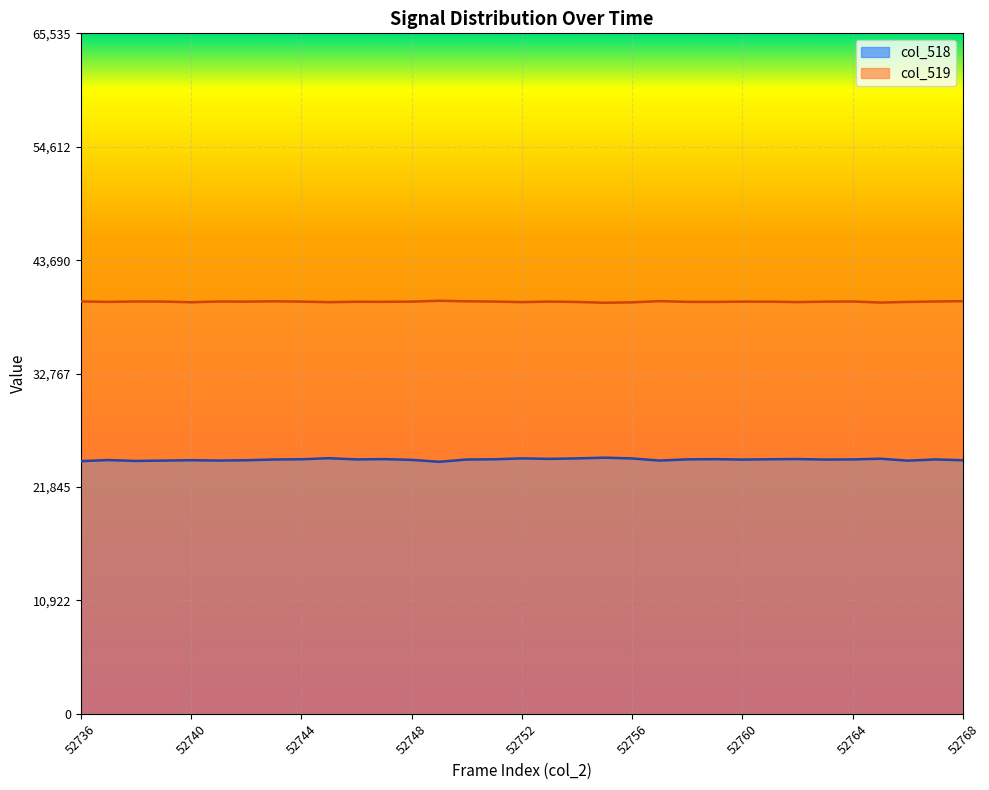

What is the sum of the col_518 values at 52763 and 52740?

48920